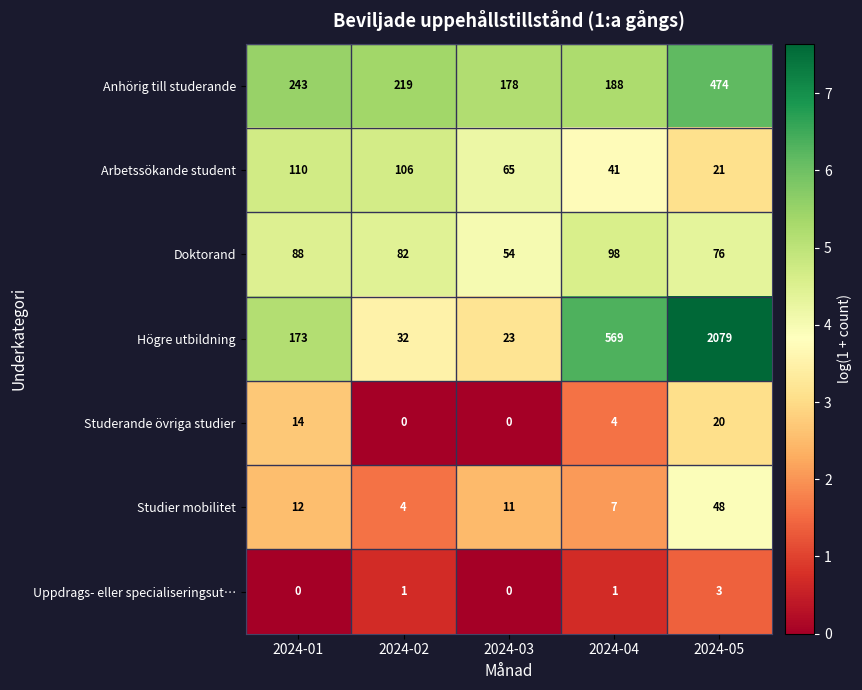

True or false: Studier mobilitet has a value of 13 at 2024-04.

False